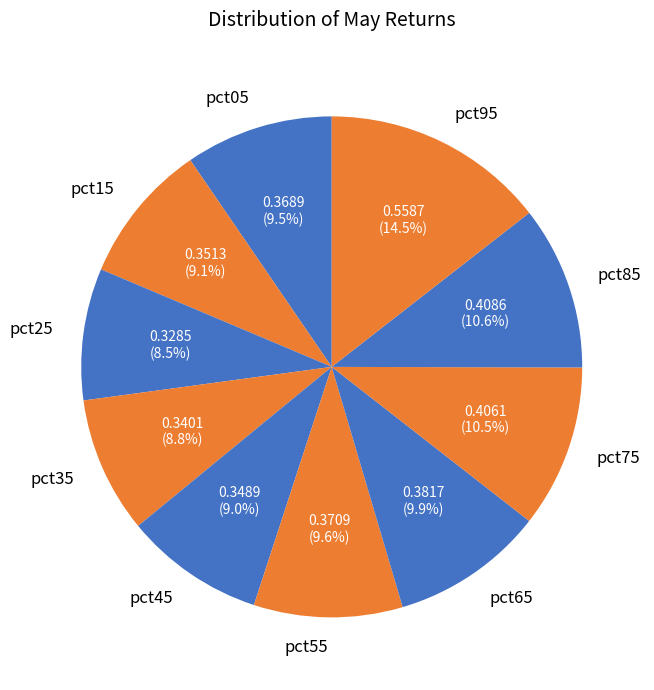

Does any single category account for the majority?

No